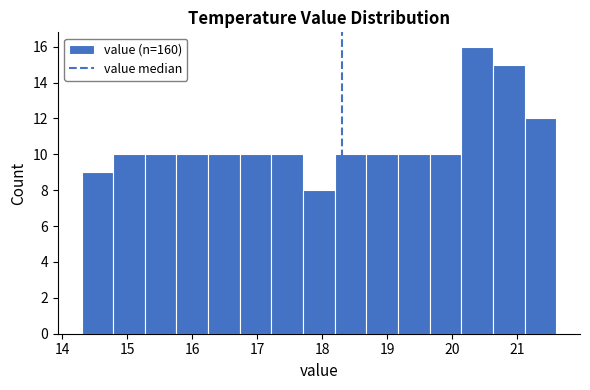

Reading left to right, transcribe this chart: for each bar, give the range it covers on the x-axis and its height. Neither the bar edges nor the heights are printed on the chart, so give them approximately, as read against the axes.

14.3 to 14.8: 9
14.8 to 15.3: 10
15.3 to 15.8: 10
15.8 to 16.2: 10
16.2 to 16.7: 10
16.7 to 17.2: 10
17.2 to 17.7: 10
17.7 to 18.2: 8
18.2 to 18.7: 10
18.7 to 19.2: 10
19.2 to 19.7: 10
19.7 to 20.1: 10
20.1 to 20.6: 16
20.6 to 21.1: 15
21.1 to 21.6: 12